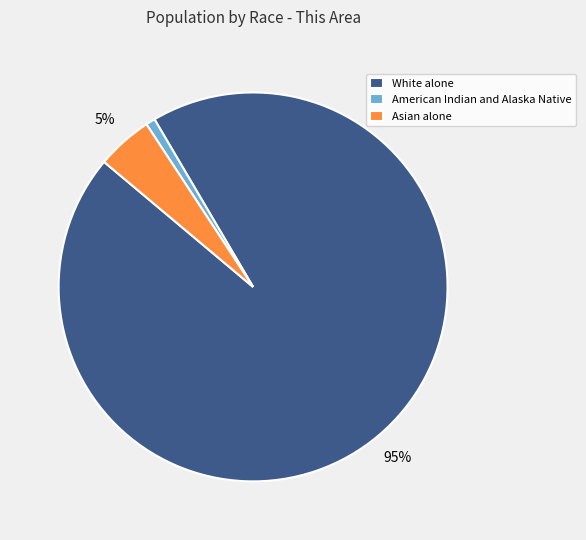

Which slice is the largest?

White alone